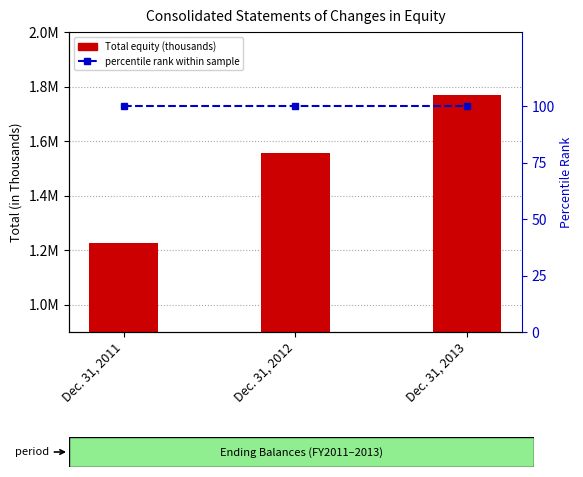

Does the chart contain stacked bars?

No